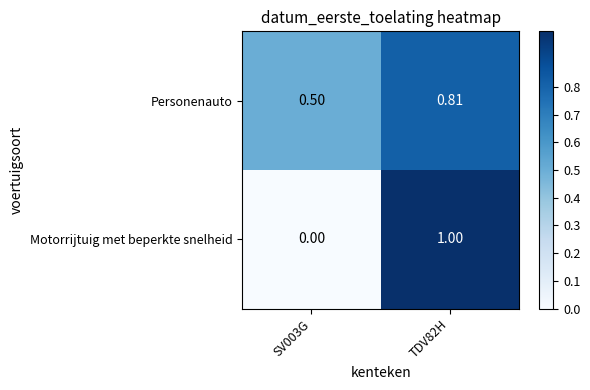

Which series has the widest spread of values?

Motorrijtuig met beperkte snelheid